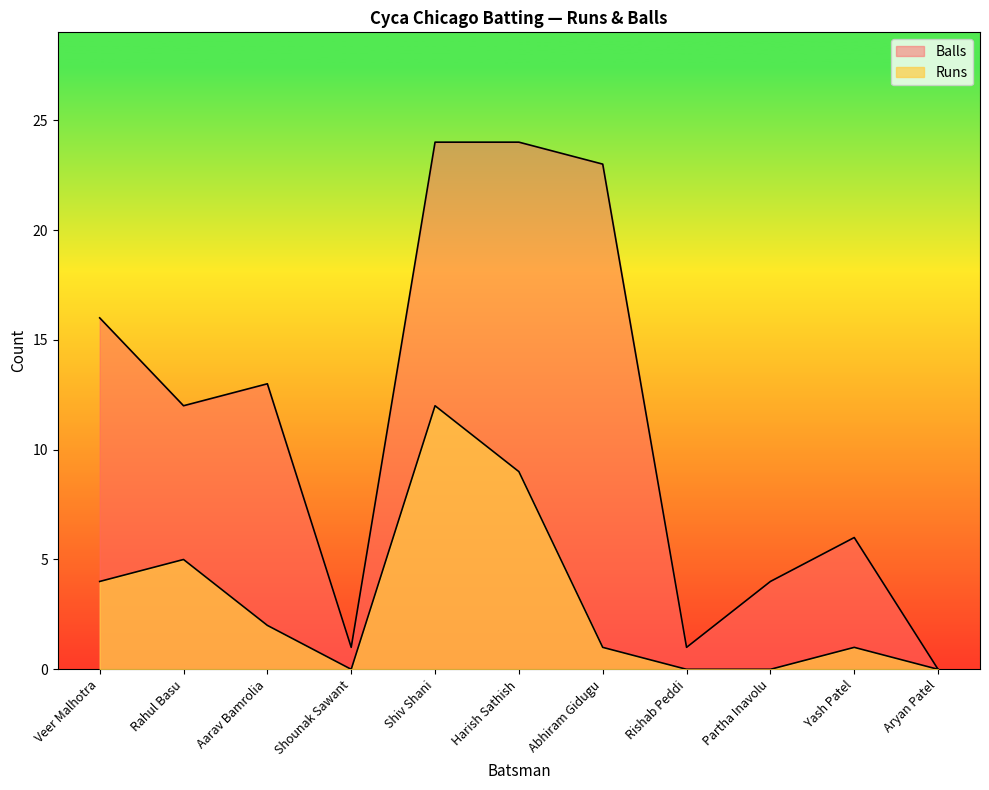

What is the label of the 1st point from the left?

Veer Malhotra